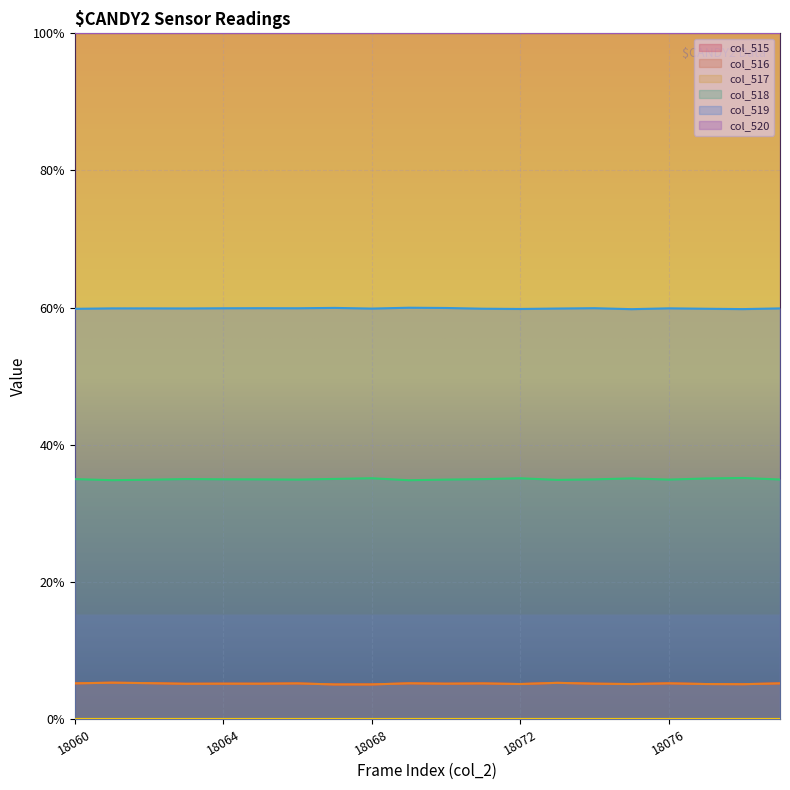

Does the chart display data point markers on the line(s)?

No